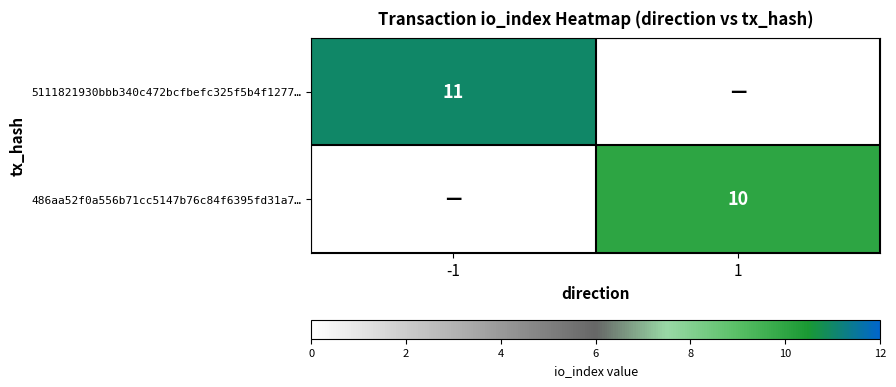

Is the value of 5111821930bbb340c472bcfbefc325f5b4f1277… at -1 greater than the value of 486aa52f0a556b71cc5147b76c84f6395fd31a7… at 1?

Yes